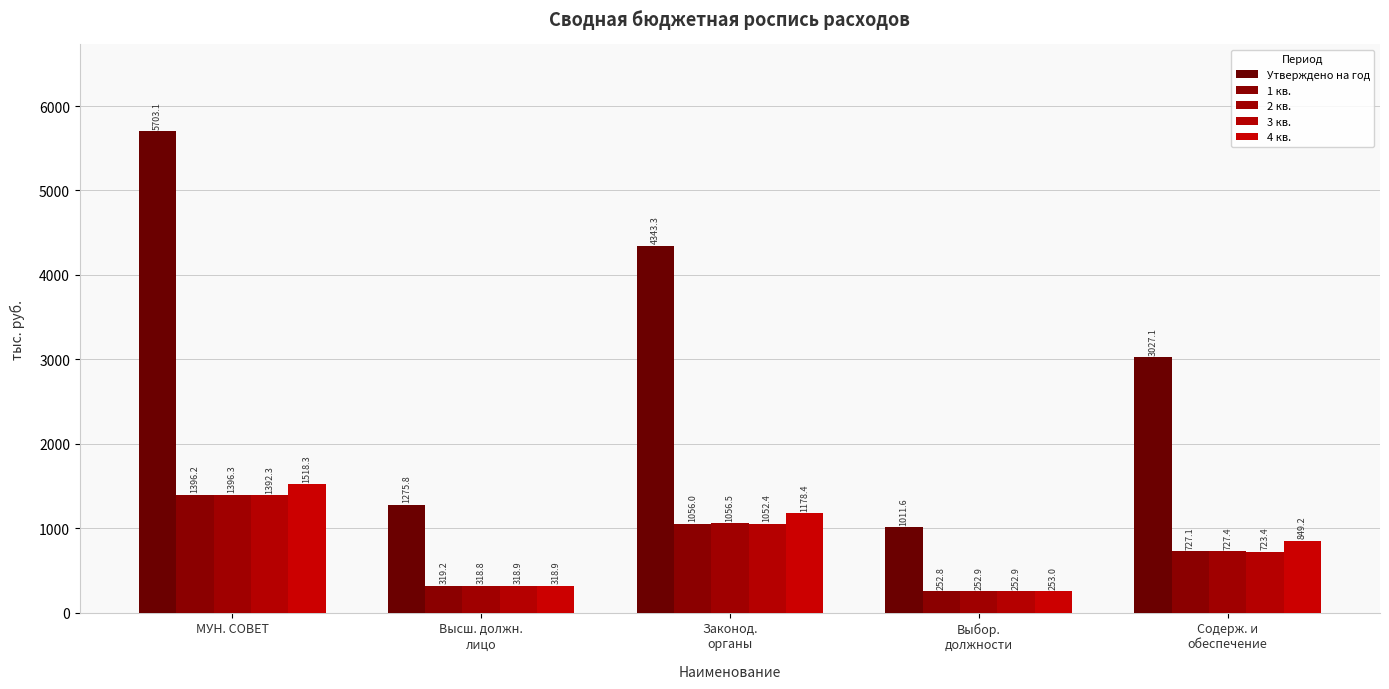

Reading right to left, transcribe all the data shown in this chart.

Утверждено на год: Содерж. и
обеспечение=3027.1	Выбор.
должности=1011.6	Законод.
органы=4343.3	Высш. должн.
лицо=1275.8	МУН. СОВЕТ=5703.1
1 кв.: Содерж. и
обеспечение=727.1	Выбор.
должности=252.8	Законод.
органы=1056.0	Высш. должн.
лицо=319.2	МУН. СОВЕТ=1396.2
2 кв.: Содерж. и
обеспечение=727.4	Выбор.
должности=252.9	Законод.
органы=1056.5	Высш. должн.
лицо=318.8	МУН. СОВЕТ=1396.3
3 кв.: Содерж. и
обеспечение=723.4	Выбор.
должности=252.9	Законод.
органы=1052.4	Высш. должн.
лицо=318.9	МУН. СОВЕТ=1392.3
4 кв.: Содерж. и
обеспечение=849.2	Выбор.
должности=253.0	Законод.
органы=1178.4	Высш. должн.
лицо=318.9	МУН. СОВЕТ=1518.3